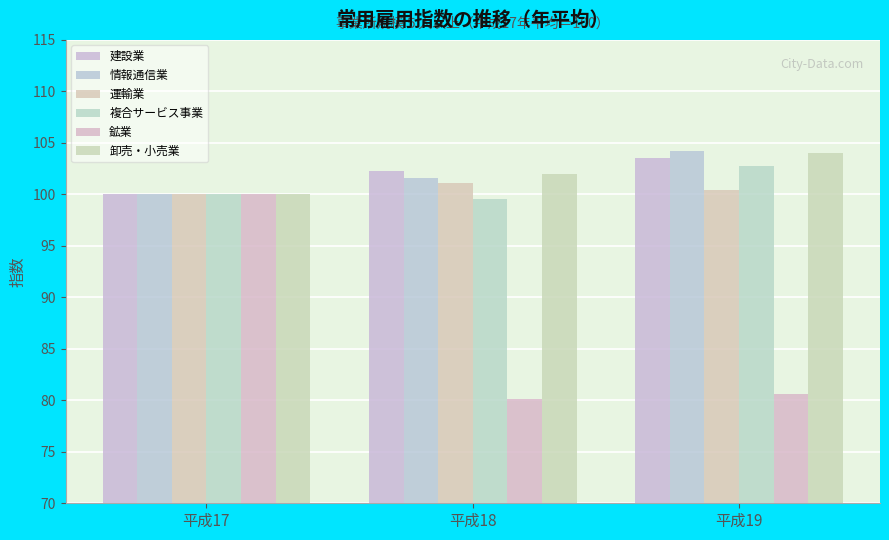

Between 平成17 and 平成18, which series saw the biggest shift?

鉱業